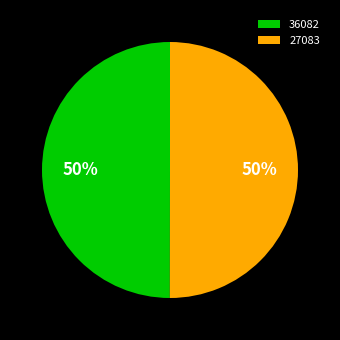

To the nearest percent, what is the average slice percentage?

50%